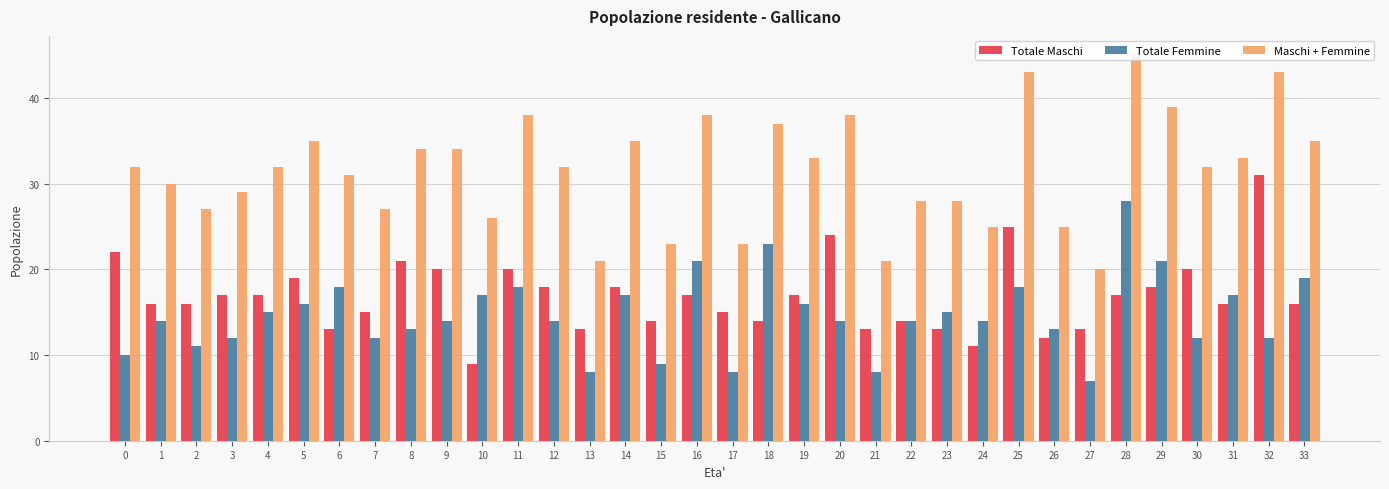

What is the value of the Maschi + Femmine bar at the 33rd from the left?

43